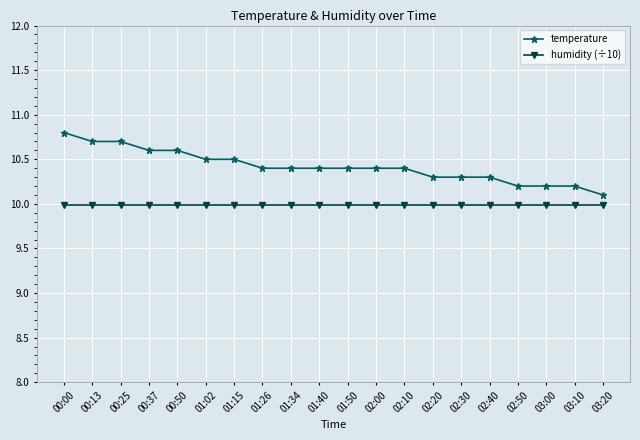

Reading left to right, transcribe all the data shown in this chart.

temperature: 10.8	10.7	10.7	10.6	10.6	10.5	10.5	10.4	10.4	10.4	10.4	10.4	10.4	10.3	10.3	10.3	10.2	10.2	10.2	10.1
humidity (÷10): 10.0	10.0	10.0	10.0	10.0	10.0	10.0	10.0	10.0	10.0	10.0	10.0	10.0	10.0	10.0	10.0	10.0	10.0	10.0	10.0